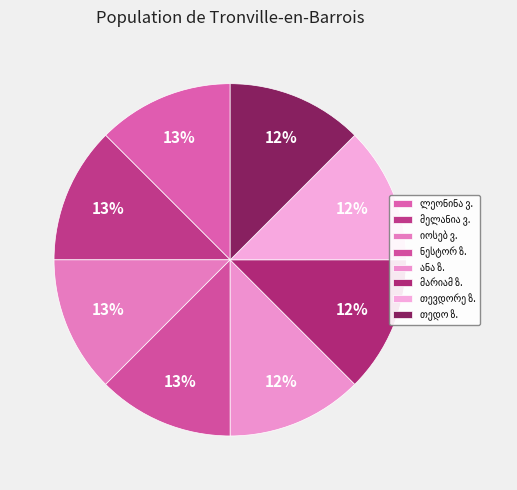

The თედო იოსების ძე slice represents 19% of the pie. True or false?

False